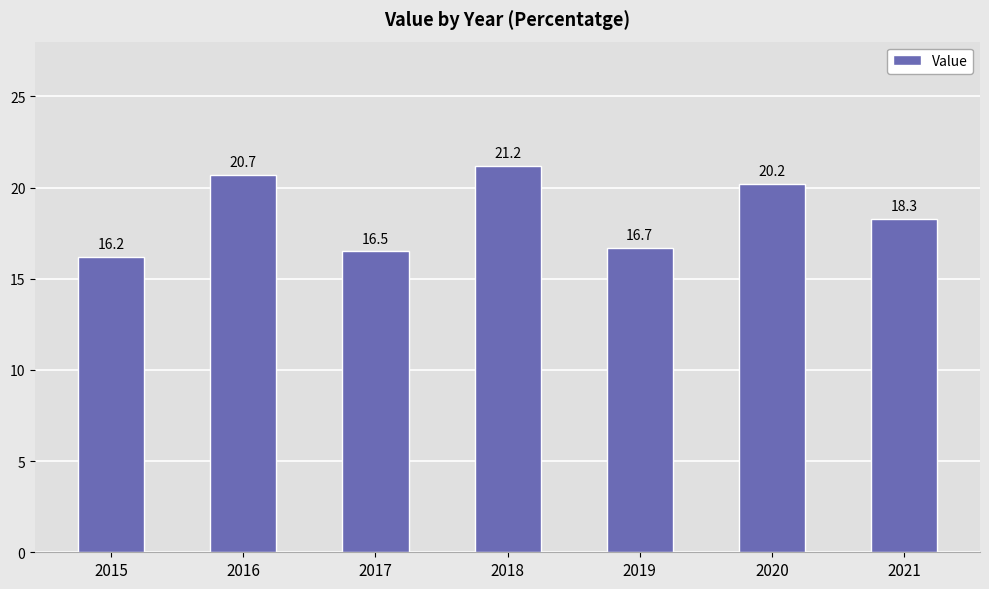

What is the minimum value shown in the chart?

16.2